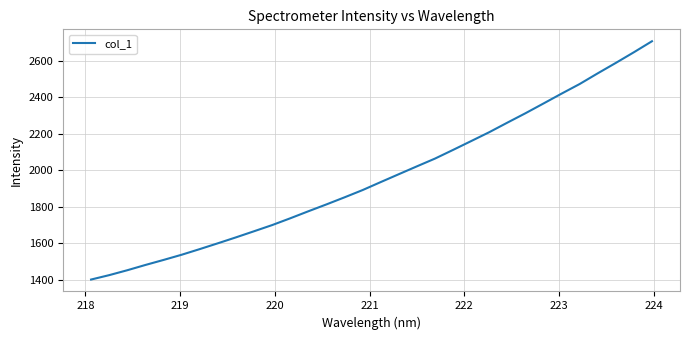

How many values exceed 1935?

16